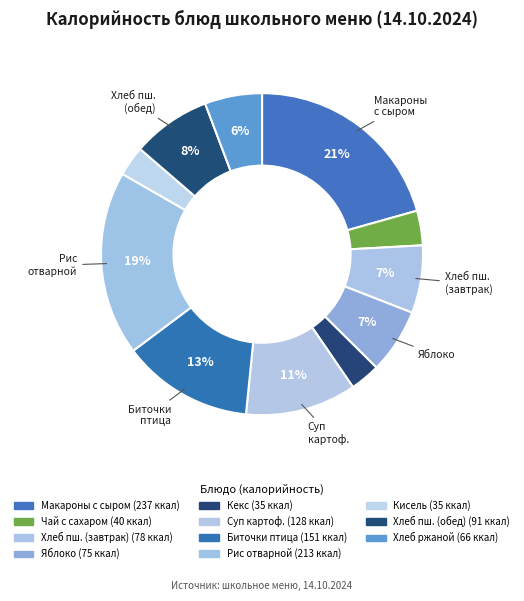

To the nearest percent, what is the average slice percentage?

9%